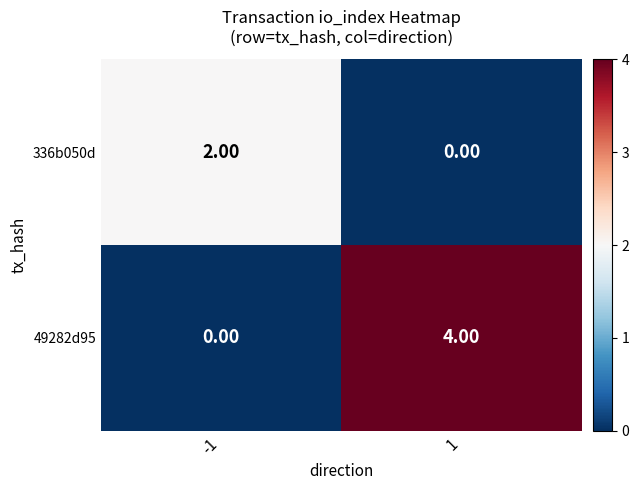

What is the total value across all series at 1?

4